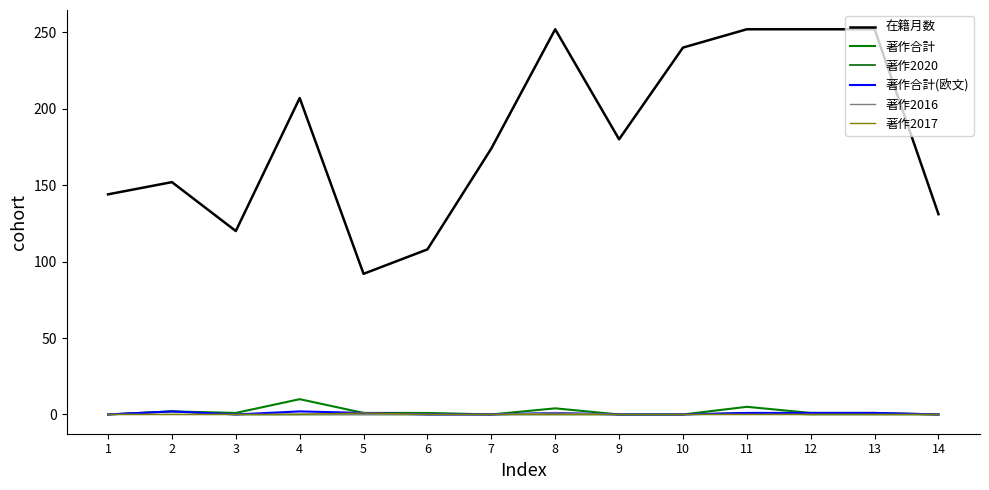

Does the chart have visible grid lines?

No